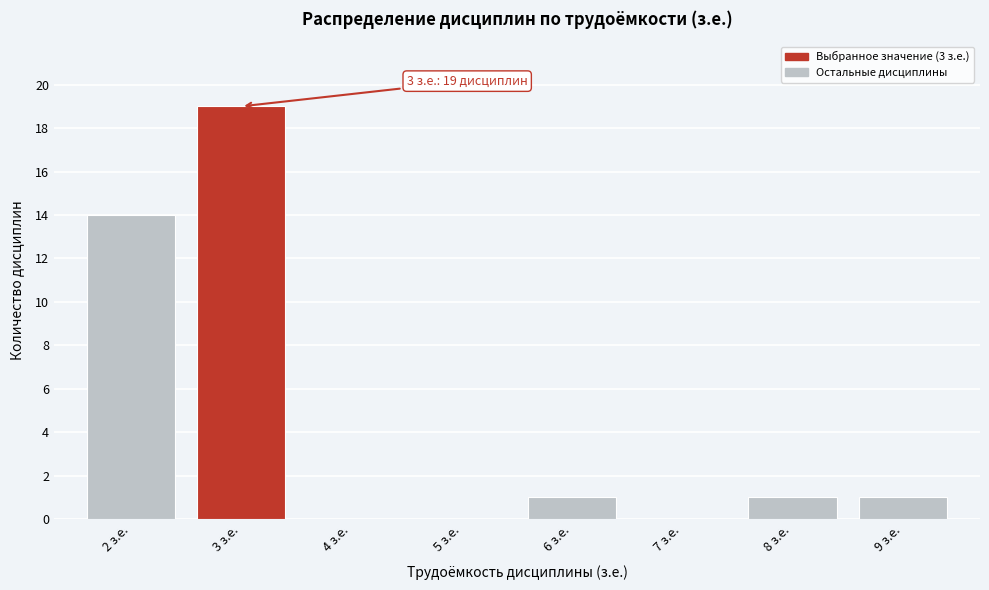

Over which range of the x-axis is the bar tallest?

2.5 to 3.5